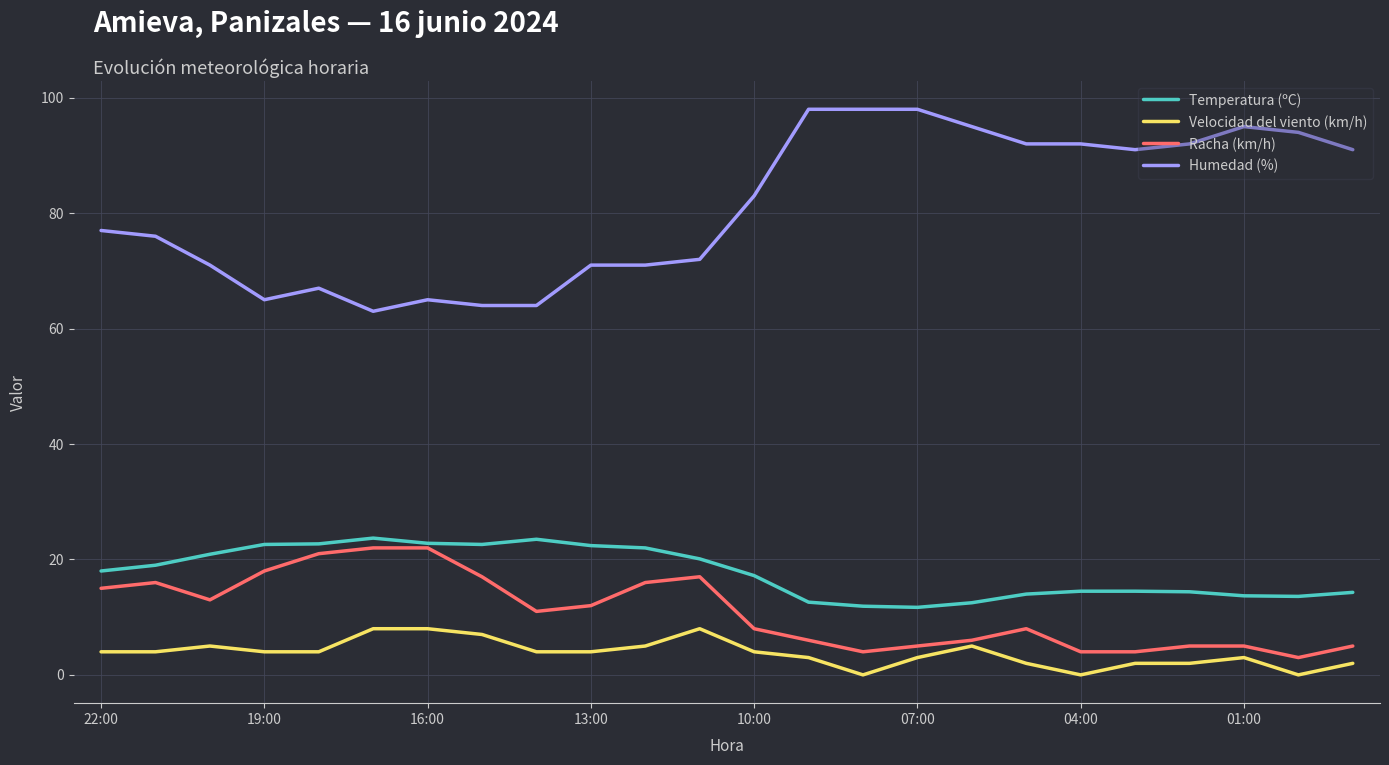

Does the chart display data point markers on the line(s)?

No